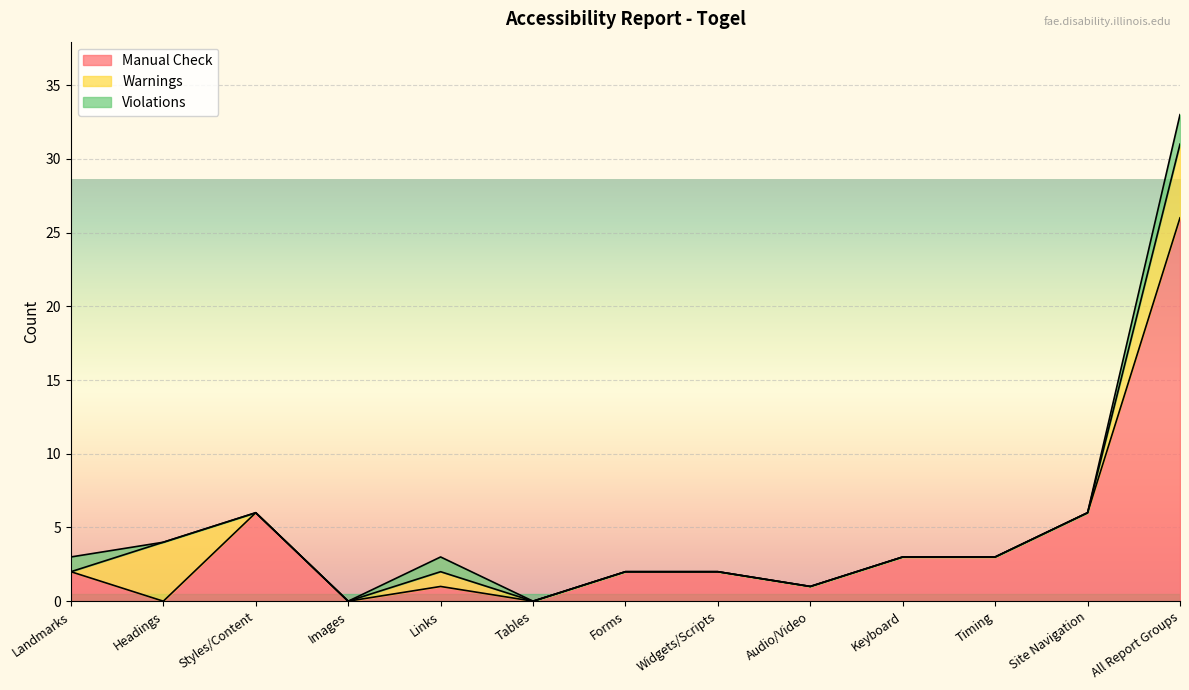

True or false: Violations has a value of 0 at Images.

True